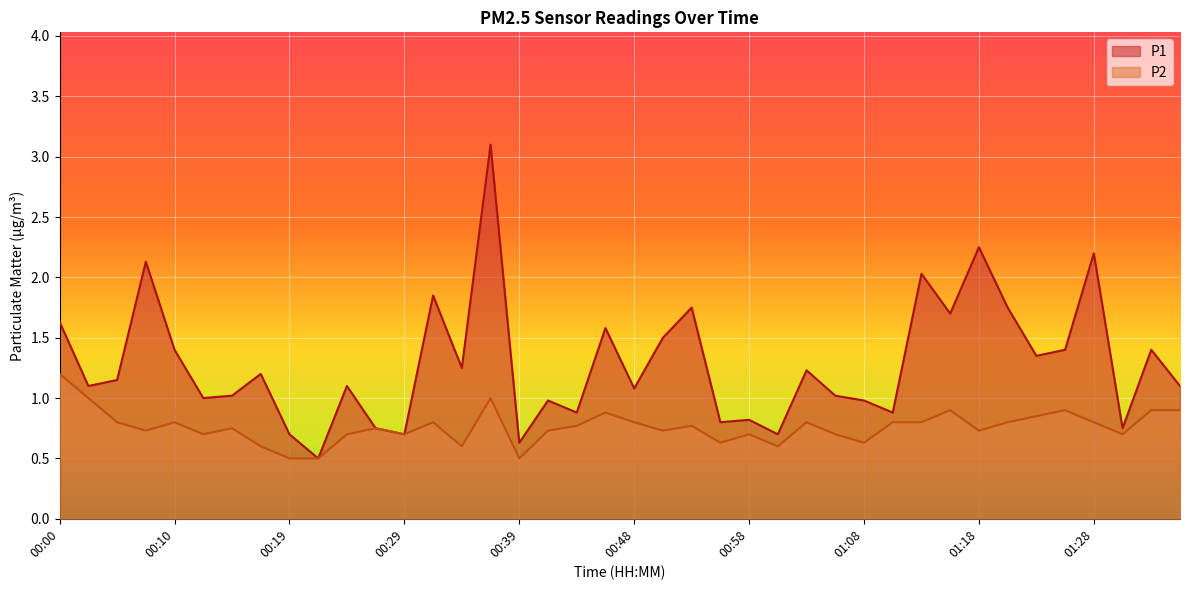

What is the greatest value displayed?

3.1